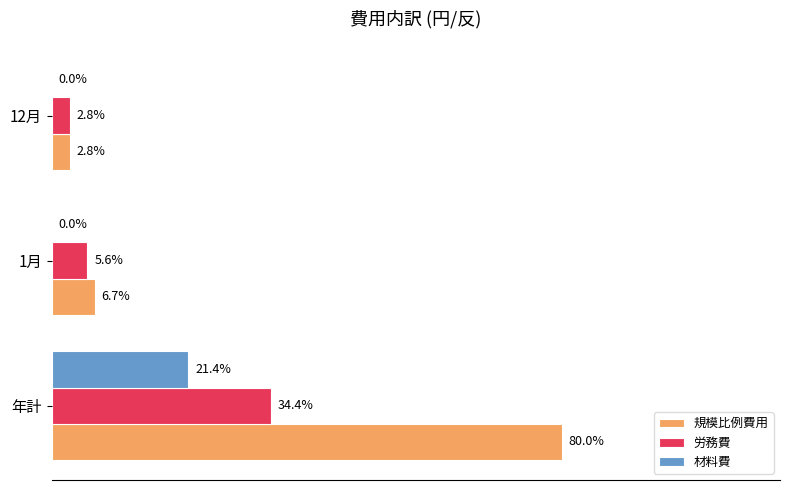

What are all the series names shown in the legend?

規模比例費用, 労務費, 材料費